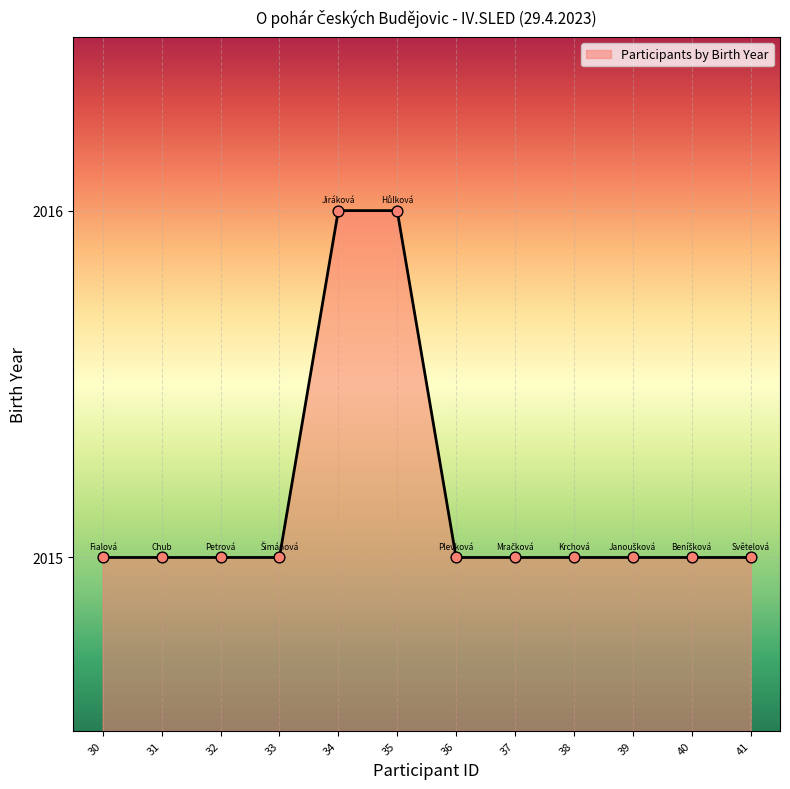

What is the ratio of the value at 39 to the value at 30?

1.0